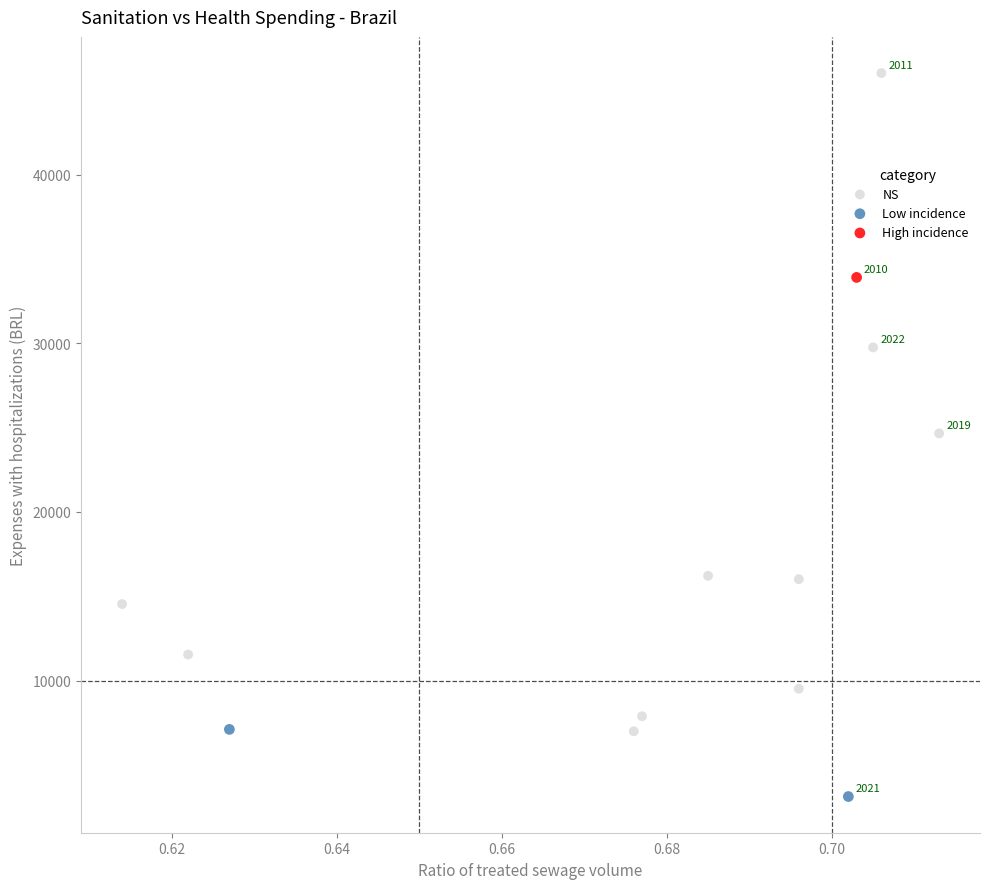

What are all the series names shown in the legend?

NS, Low incidence, High incidence